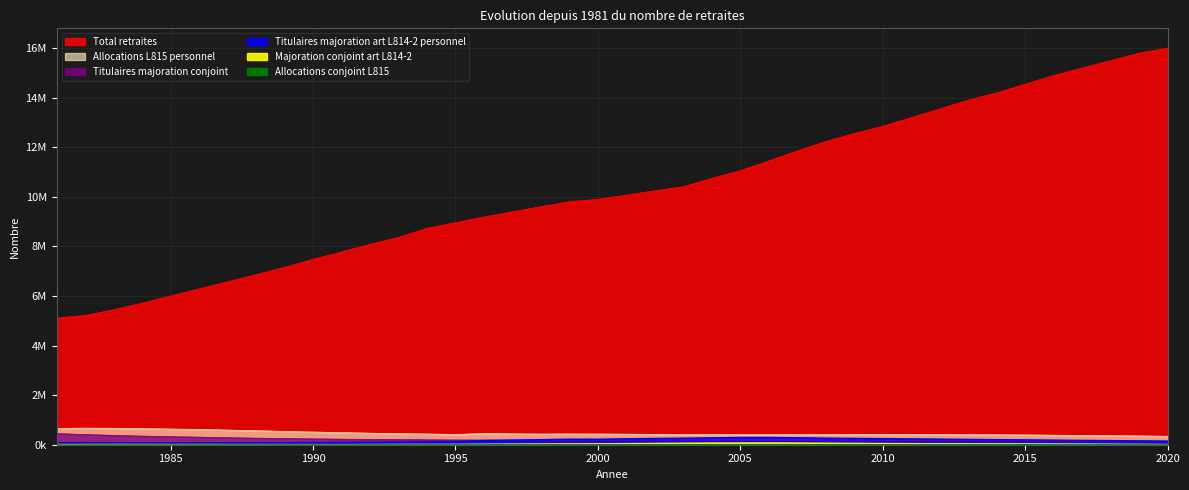

The value of Allocations L815 personnel at 1982 is 670269. True or false?

True